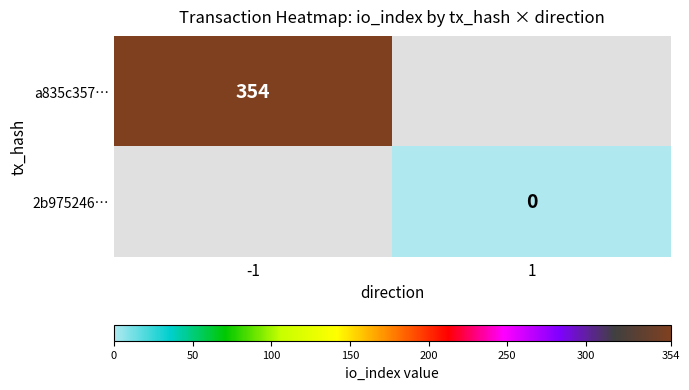

Count the number of categories in the chart.

2